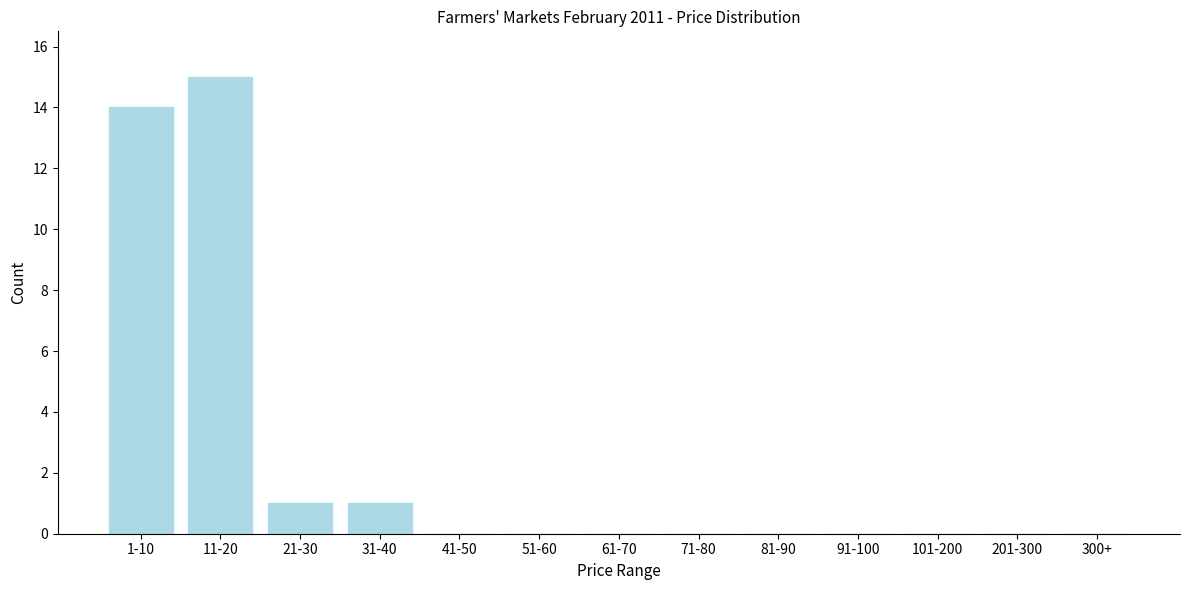

Reading left to right, extract all data points from this chart.

1-10=14	11-20=15	21-30=1	31-40=1	41-50=0	51-60=0	61-70=0	71-80=0	81-90=0	91-100=0	101-200=0	201-300=0	300+=0